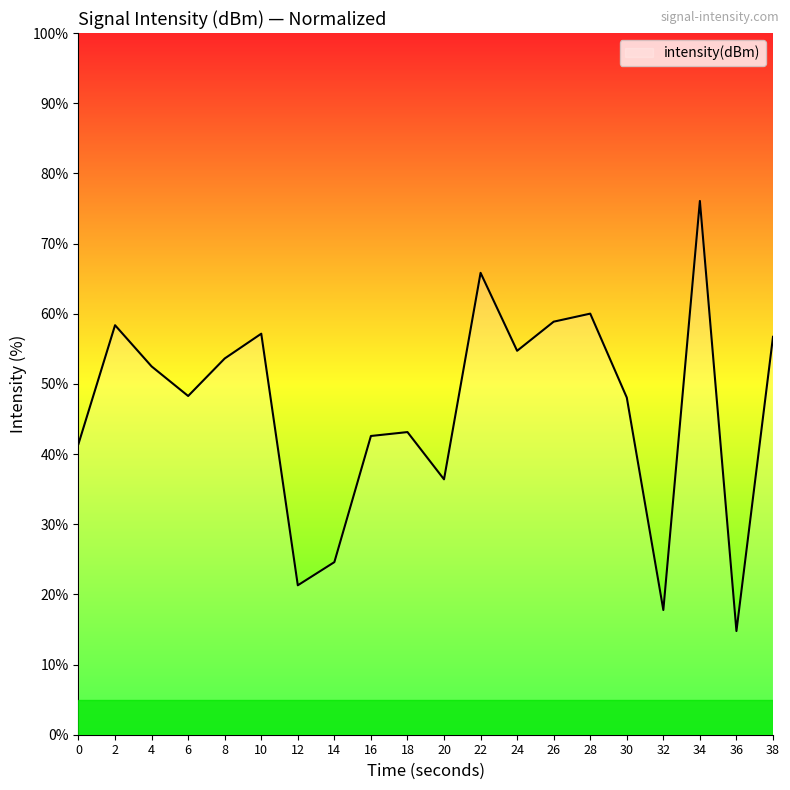

Which label corresponds to the smallest value in the chart?

36